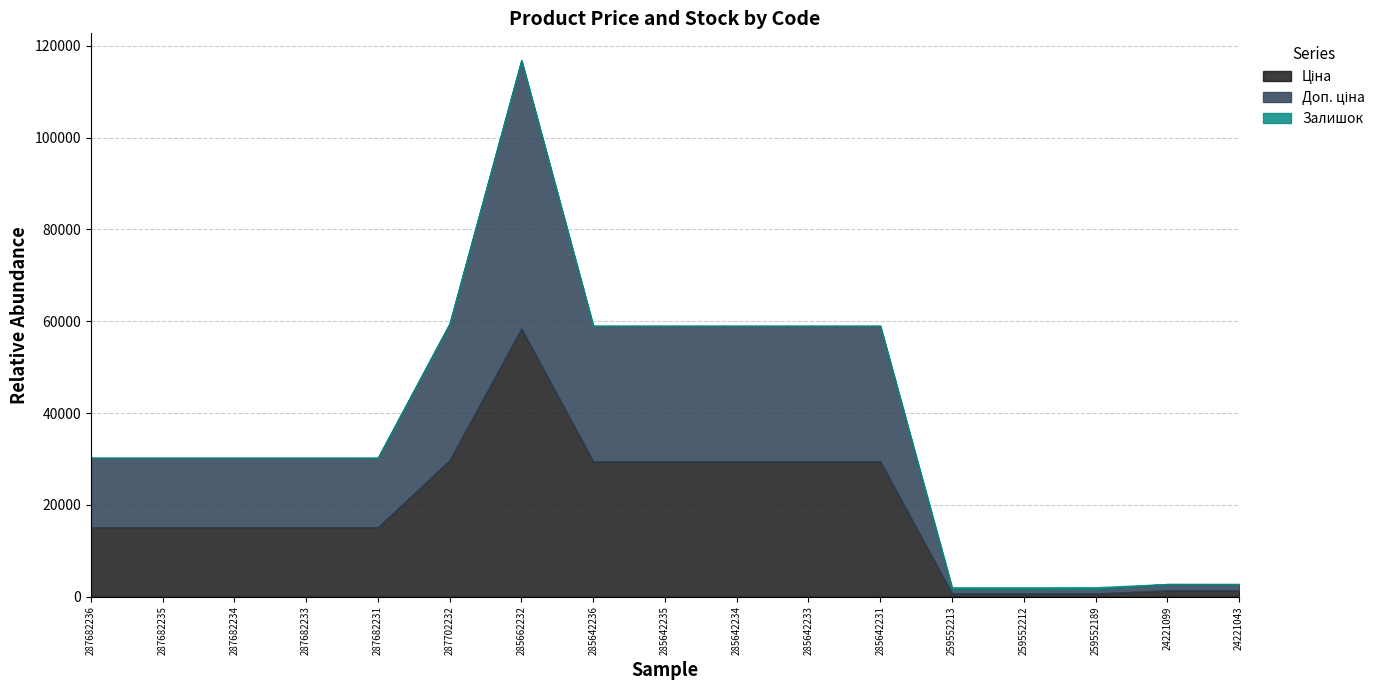

Reading right to left, transcribe all the data shown in this chart.

Ціна: 24221043=1375.4	24221099=1375.4	259552189=693.7	259552212=693.7	259552213=693.7	285642231=29491.5	285642233=29491.5	285642234=29491.5	285642235=29491.5	285642236=29491.5	285662232=58426.5	287702232=29747.2	287682231=15120.0	287682233=15120.0	287682234=15120.0	287682235=15120.0	287682236=15120.0
Доп. ціна: 24221043=1375.0	24221099=1375.0	259552189=1024.6	259552212=1024.6	259552213=1024.6	285642231=29491.5	285642233=29491.5	285642234=29491.5	285642235=29491.5	285642236=29491.5	285662232=58426.5	287702232=29747.2	287682231=15120.0	287682233=15120.0	287682234=15120.0	287682235=15120.0	287682236=15120.0
Залишок: 24221043=4.0	24221099=16.0	259552189=348.0	259552212=334.0	259552213=331.0	285642231=11.0	285642233=14.0	285642234=10.0	285642235=13.0	285642236=16.0	285662232=14.0	287702232=0.0	287682231=0.0	287682233=0.0	287682234=0.0	287682235=0.0	287682236=0.0